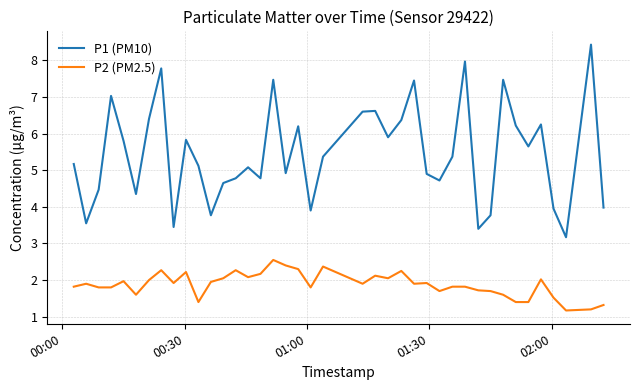

True or false: P2 (PM2.5) and P1 (PM10) cross at least once.

False